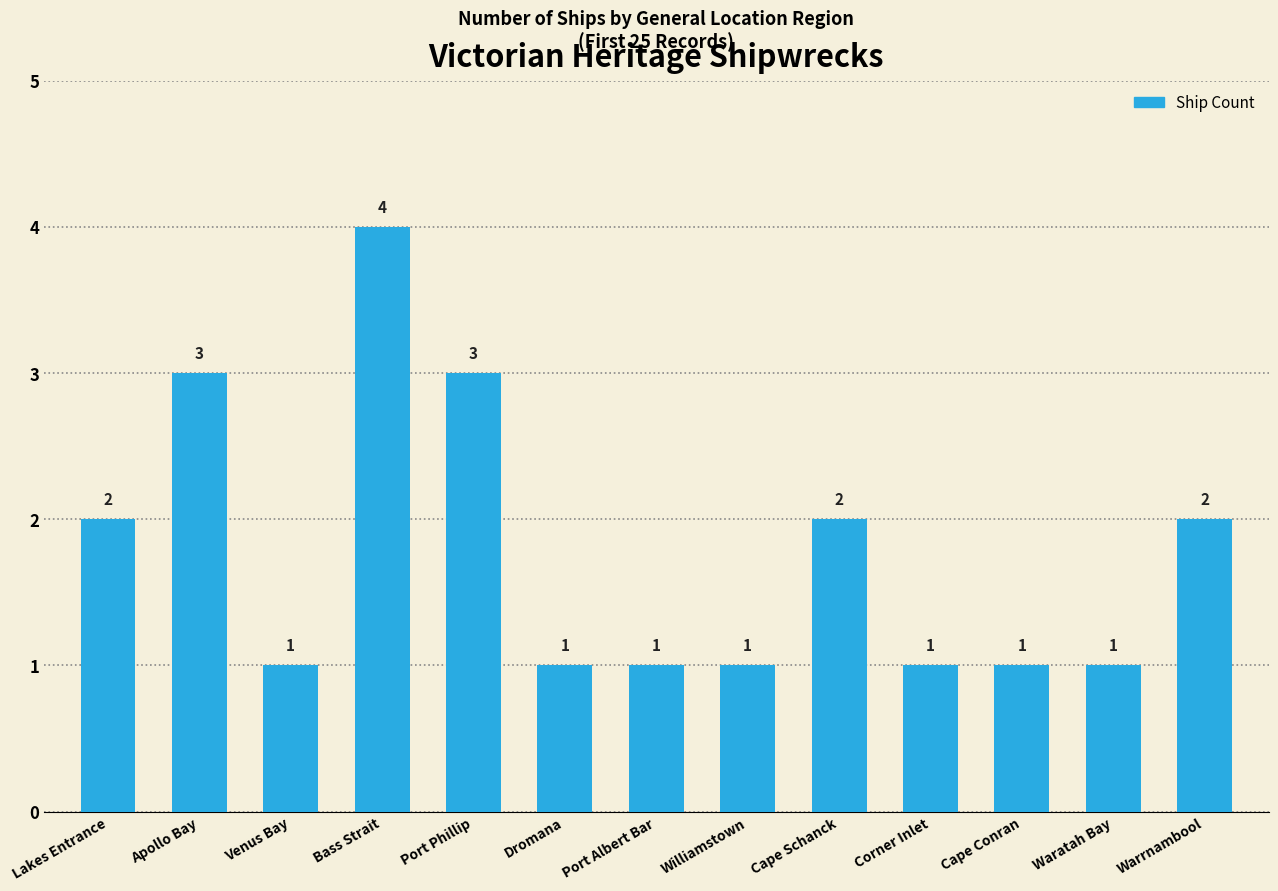

Reading left to right, extract all data points from this chart.

2	3	1	4	3	1	1	1	2	1	1	1	2